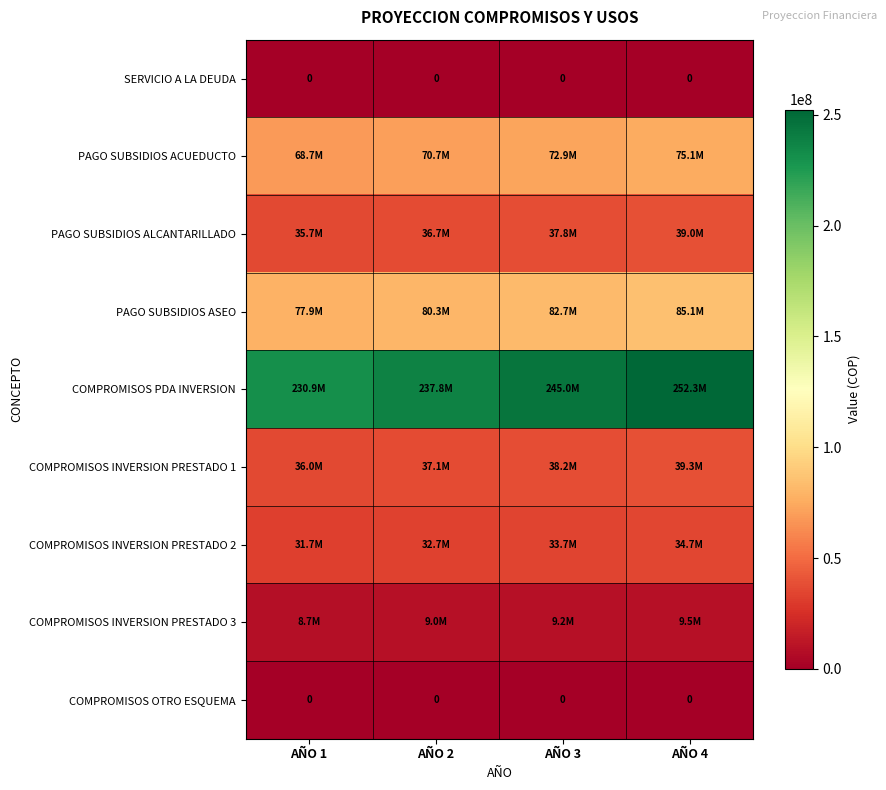

What is the greatest value displayed?

252330452